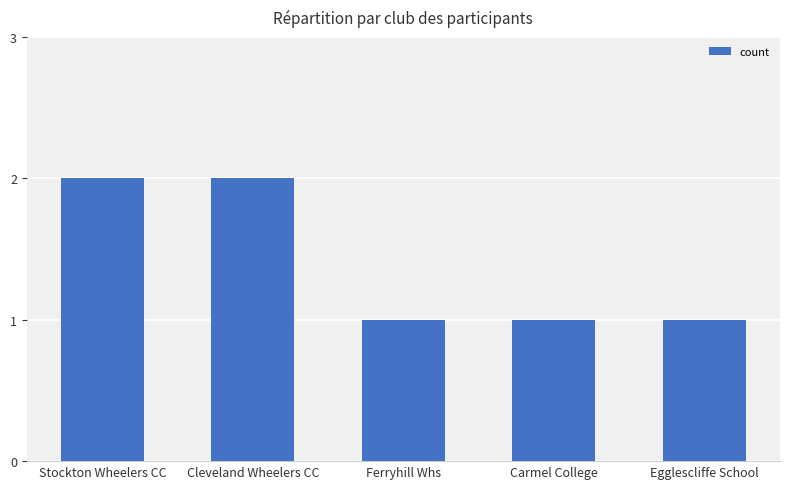

Which has a higher value, Ferryhill Whs or Stockton Wheelers CC?

Stockton Wheelers CC